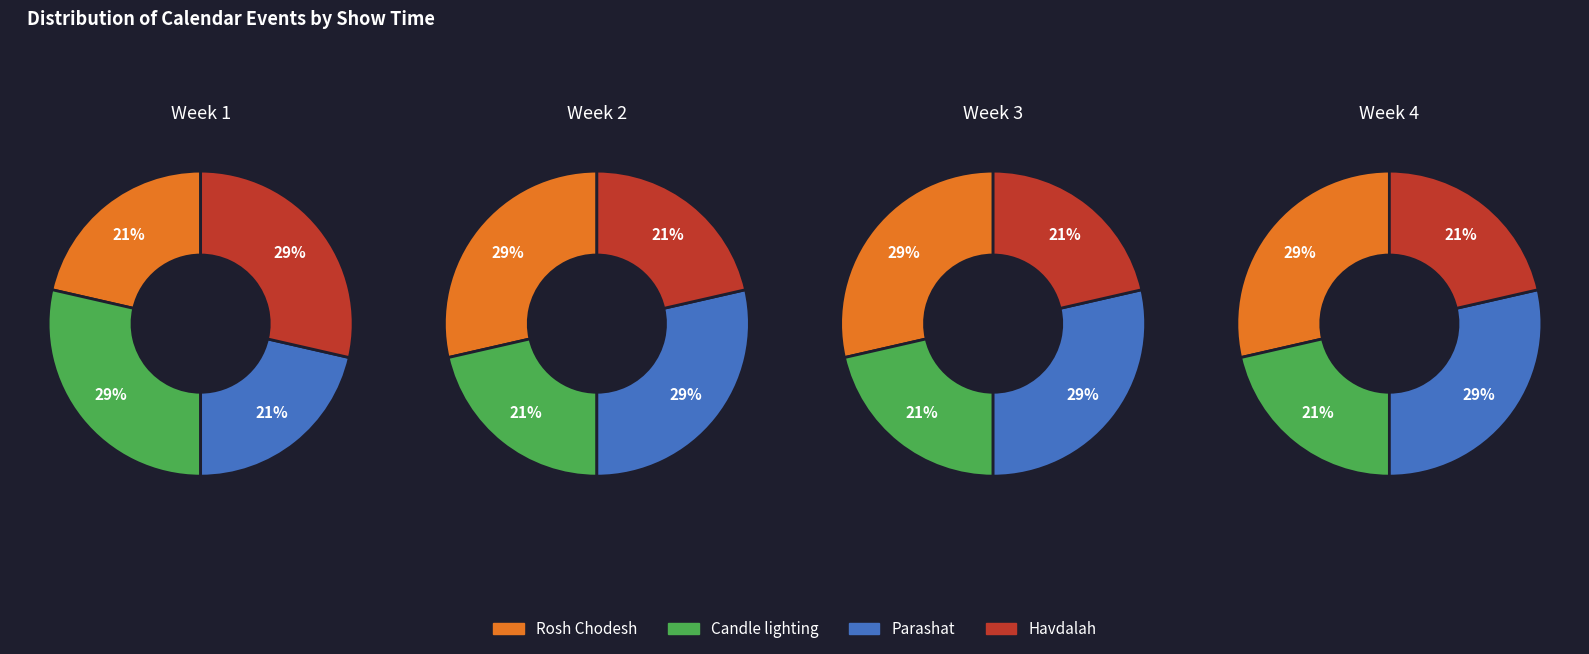

Is there a majority slice in this chart?

No